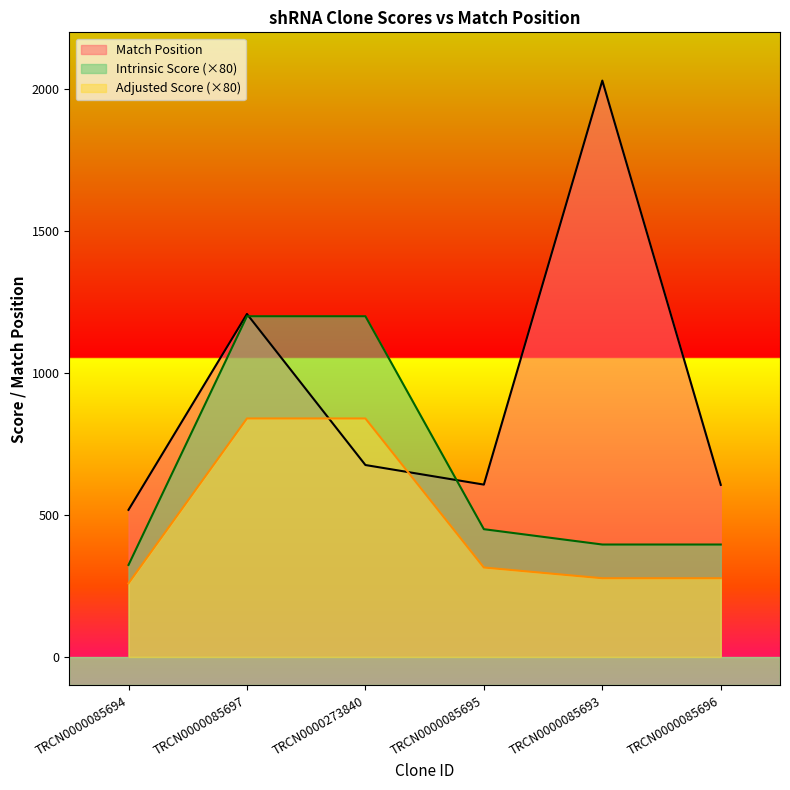

True or false: Intrinsic Score and Adjusted Score cross at least once.

False